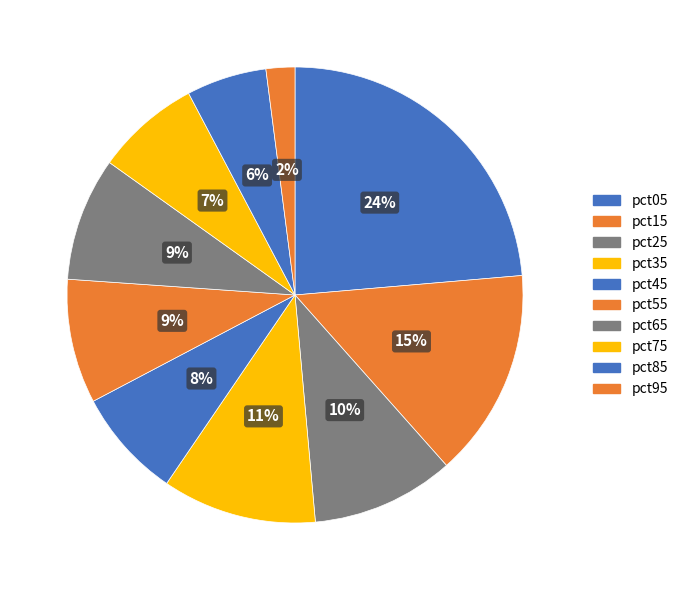

To the nearest percent, what is the average slice percentage?

10%